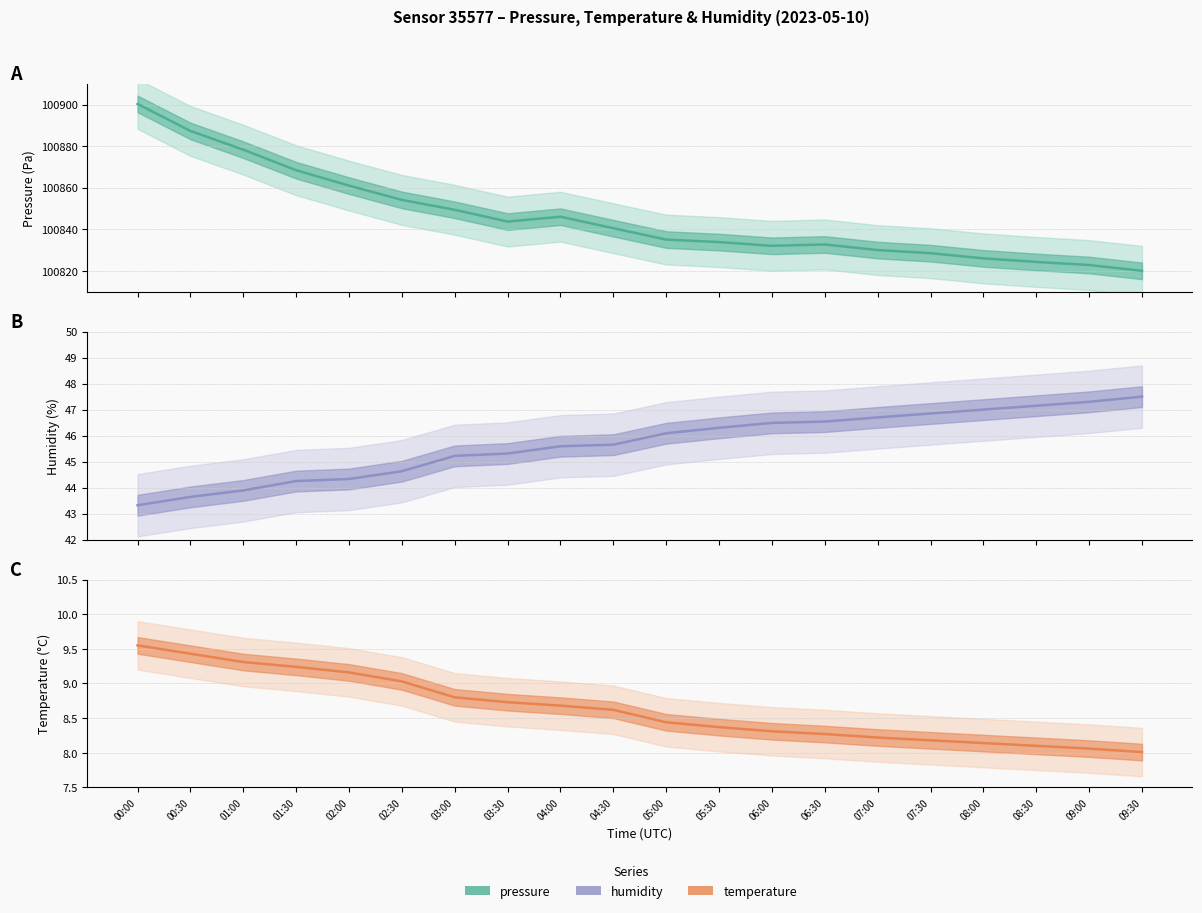

Which series has the widest spread of values?

pressure